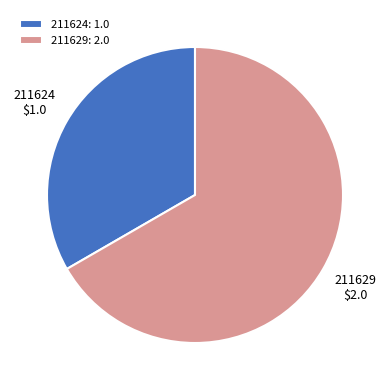

Count the number of slices in the pie.

2